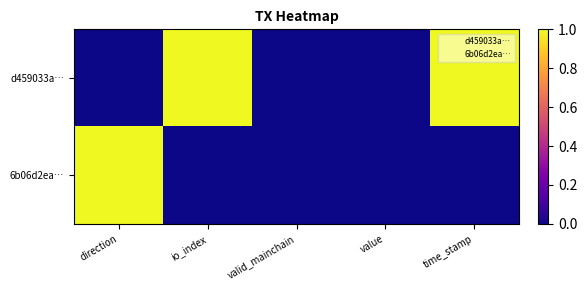

True or false: 6b06d2ea… has a value of 0.0 at io_index.

True